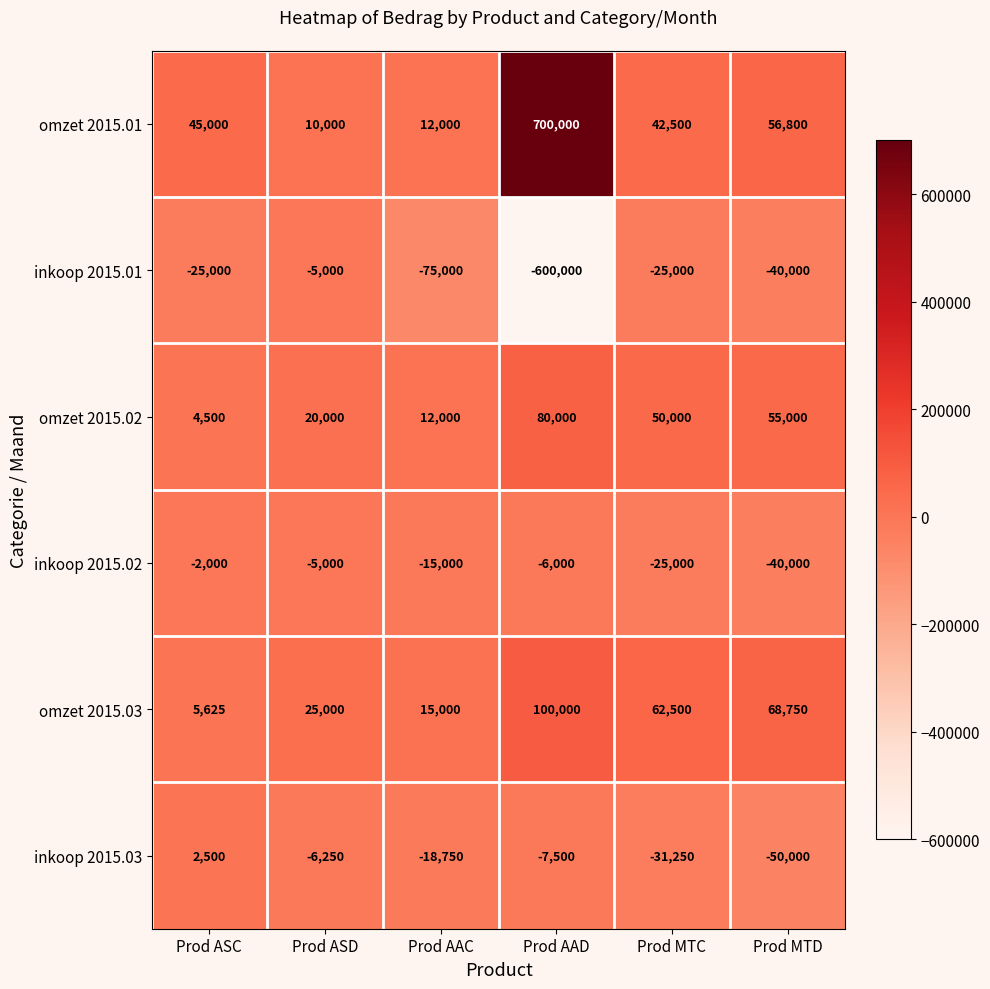

Which series has the widest spread of values?

omzet 2015.01